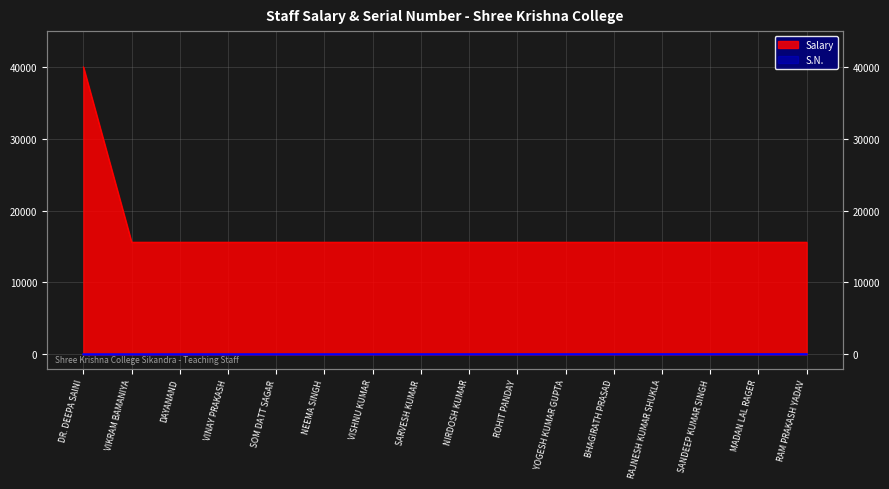

True or false: S.N. and Salary intersect in this chart.

False